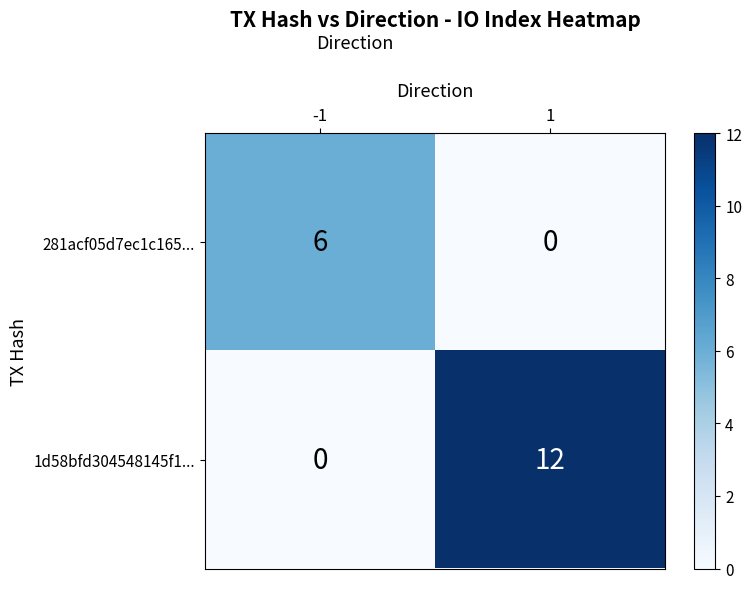

Is it true that 1d58bfd304548145f1... equals 12 at 1?

True